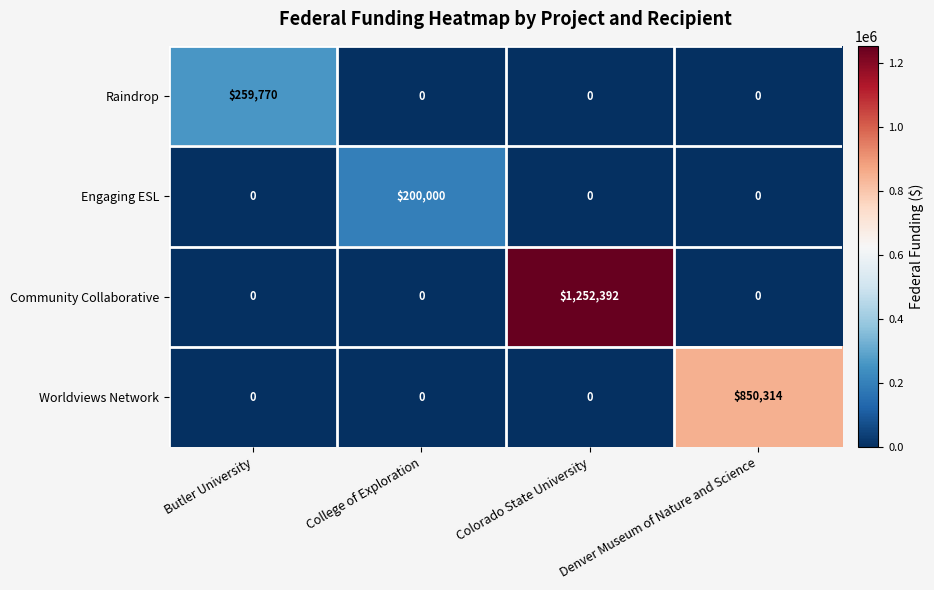

What is the difference between the highest and lowest values at Denver Museum of Nature and Science?

850314